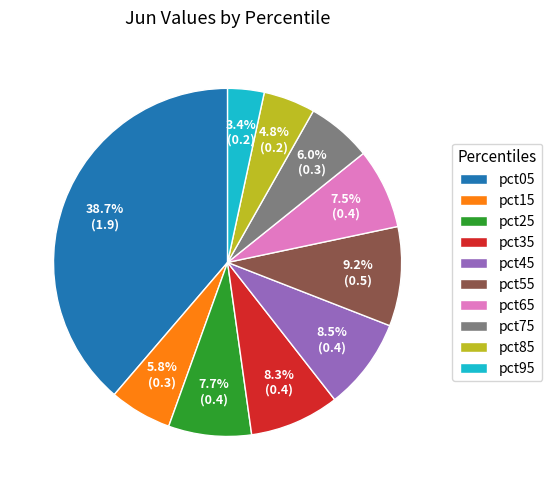

Is pct15 the majority of the pie?

No